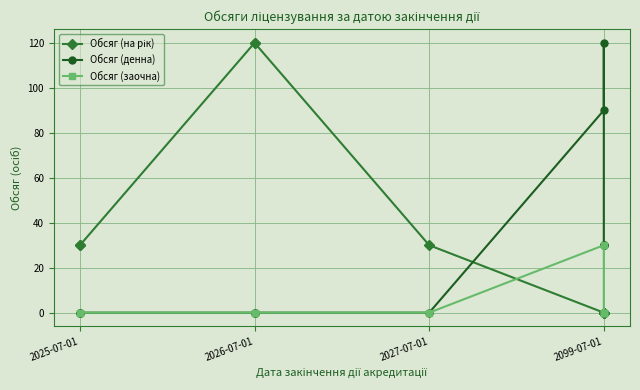

What is the total value across all series at 2026-07-01?

120